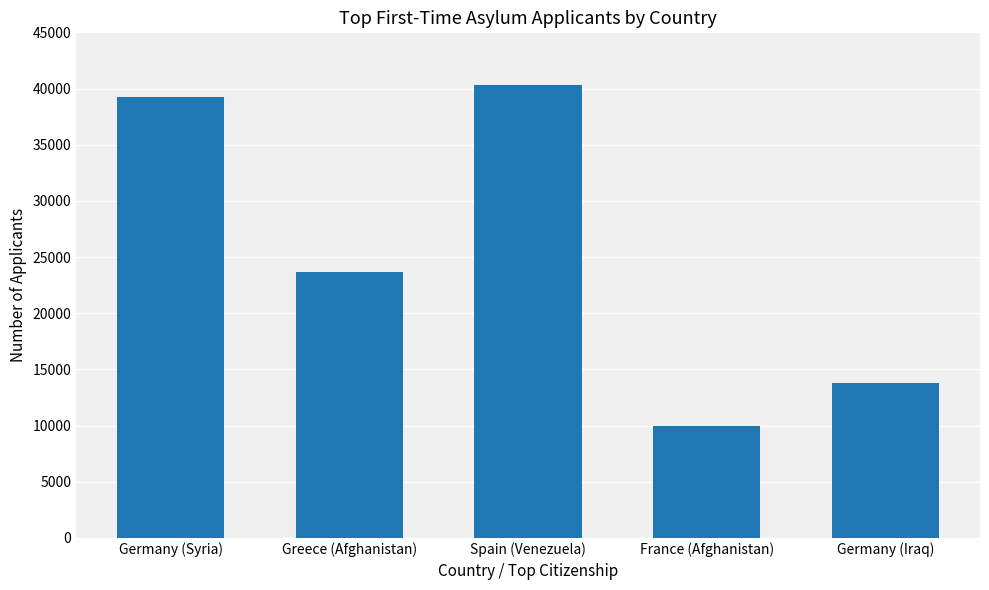

What is the difference between the values at France (Afghanistan) and Germany (Syria)?

29275